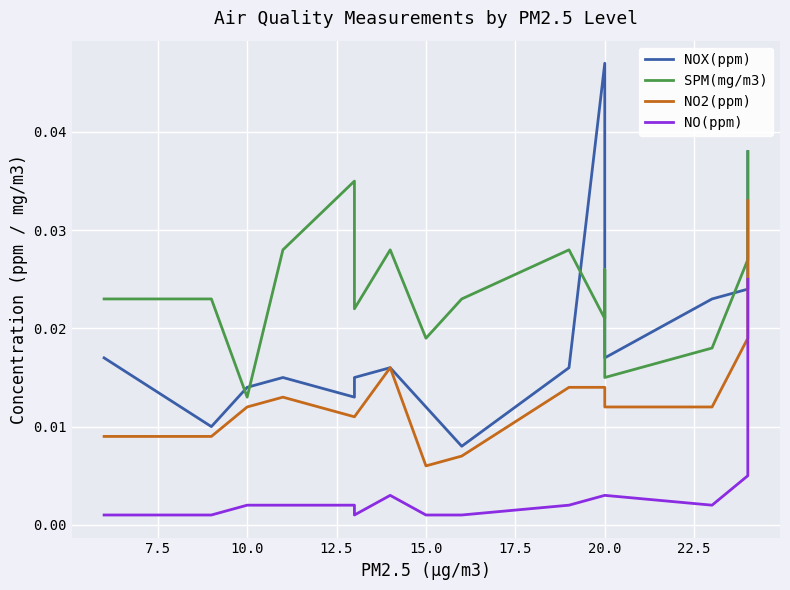

True or false: NOX(ppm) has more than 2 points higher than both neighbors.

True